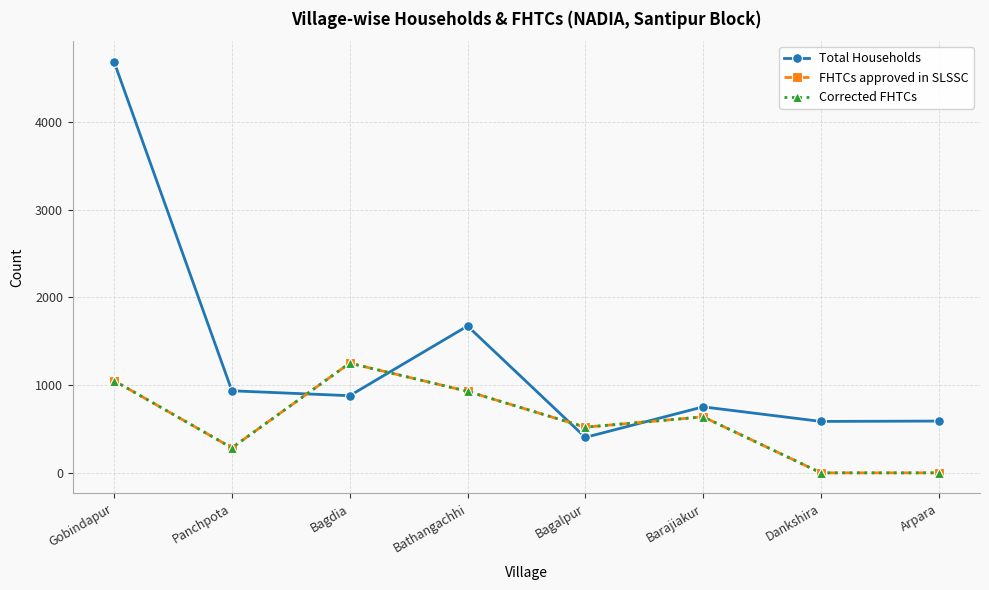

Is this an area chart (filled region under the line)?

No